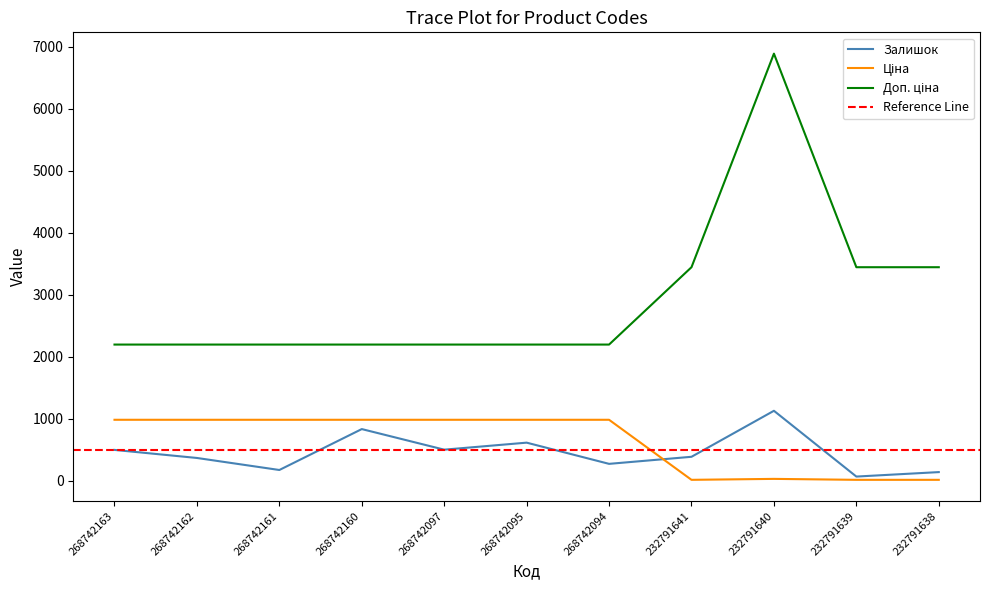

At which category is the sum across all series the highest?

232791640